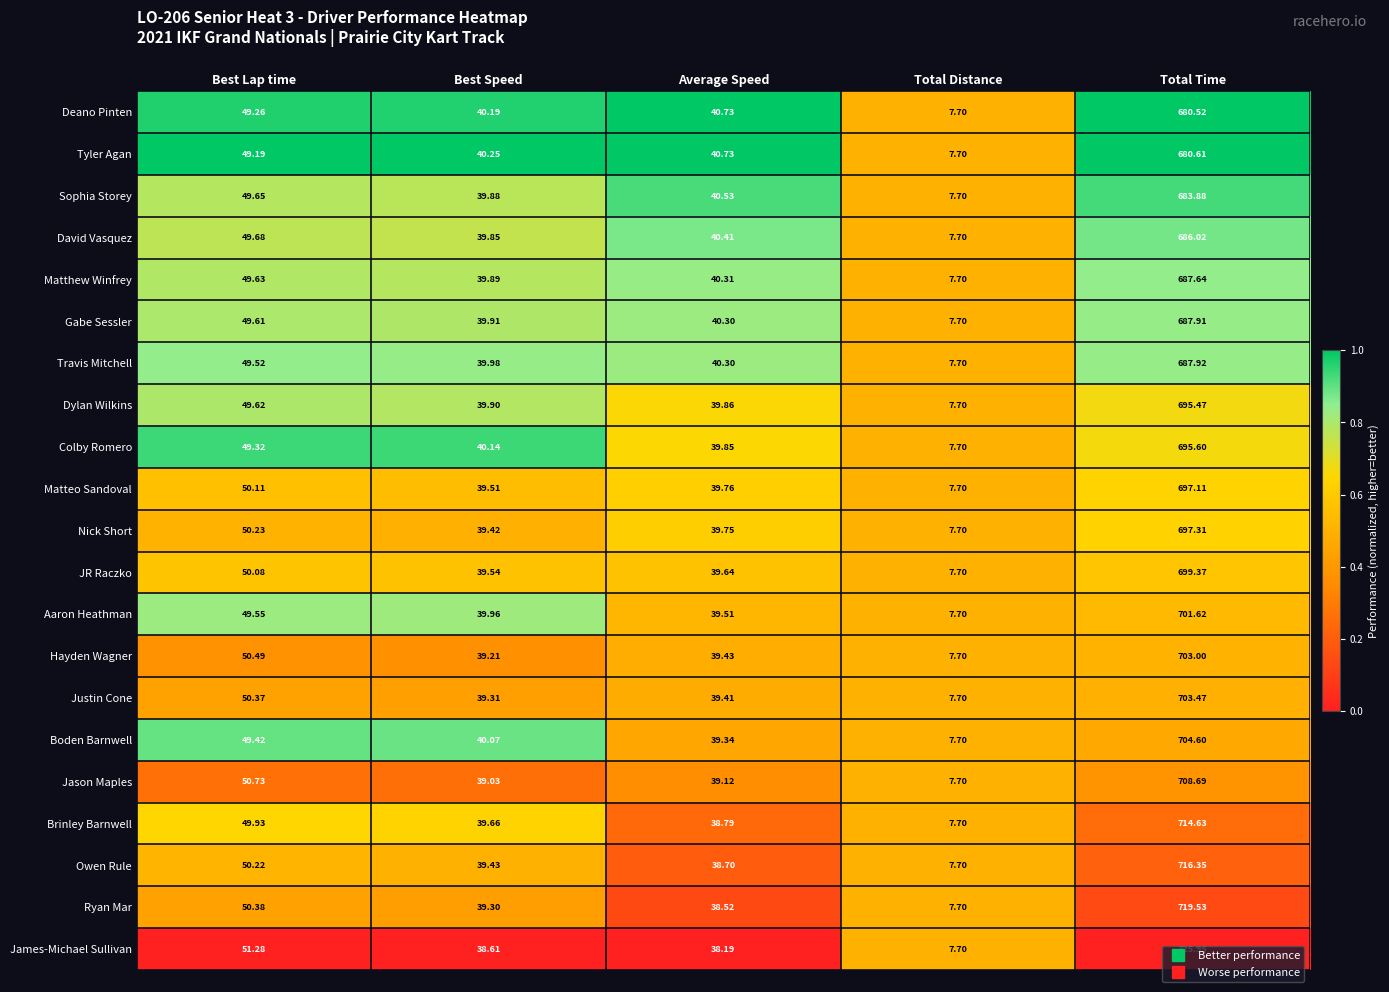

At which label does Matthew Winfrey reach its minimum?

Total Distance